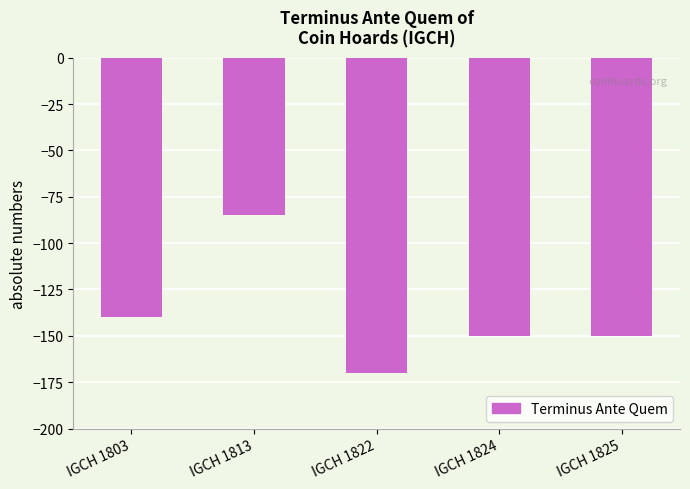

Reading right to left, extract all data points from this chart.

IGCH 1825=-150	IGCH 1824=-150	IGCH 1822=-170	IGCH 1813=-85	IGCH 1803=-140